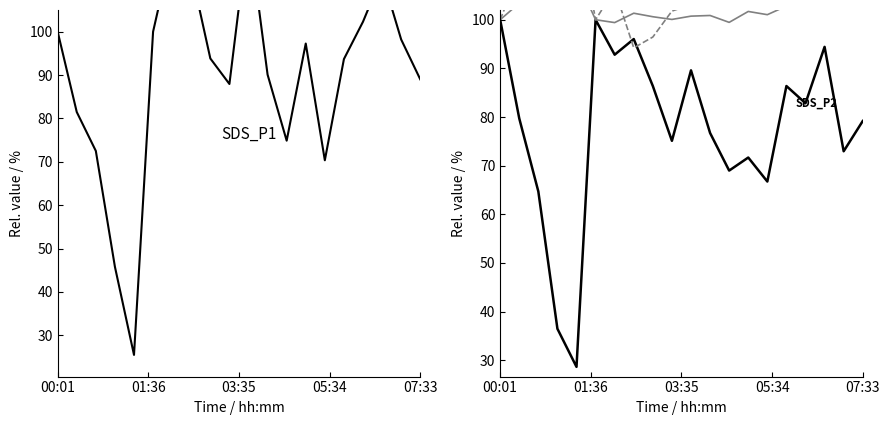

How many times do BME280_humidity and BME280_temperature cross each other?

3